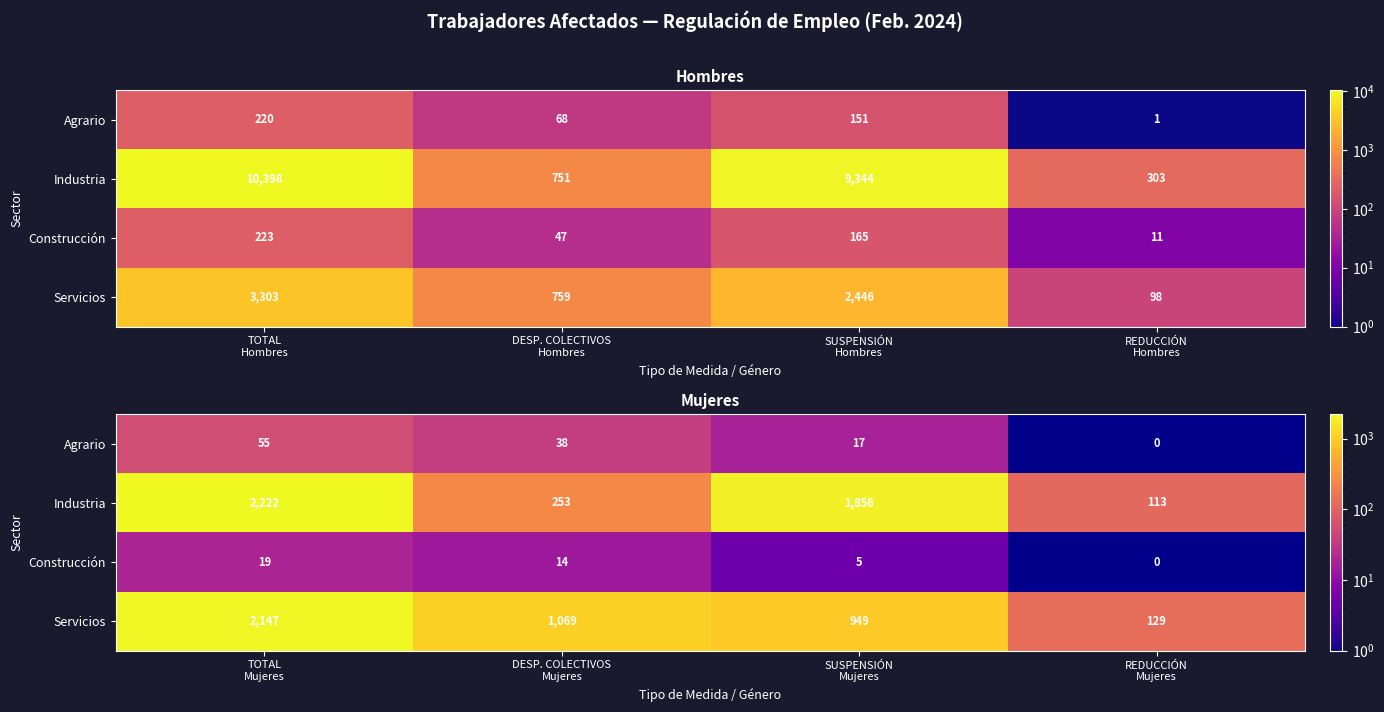

Which series changed the most between DESP. COLECTIVOS Mujeres and REDUCCIÓN Mujeres?

Servicios